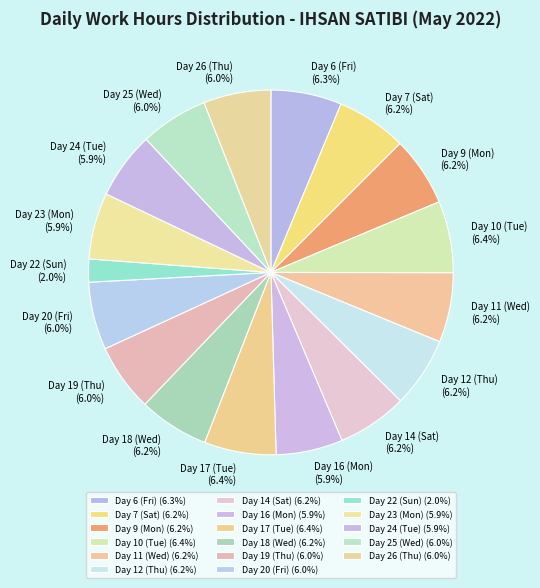

Combined, what portion of the pie is Day 17 (Tue) and Day 25 (Wed)?

12.4%